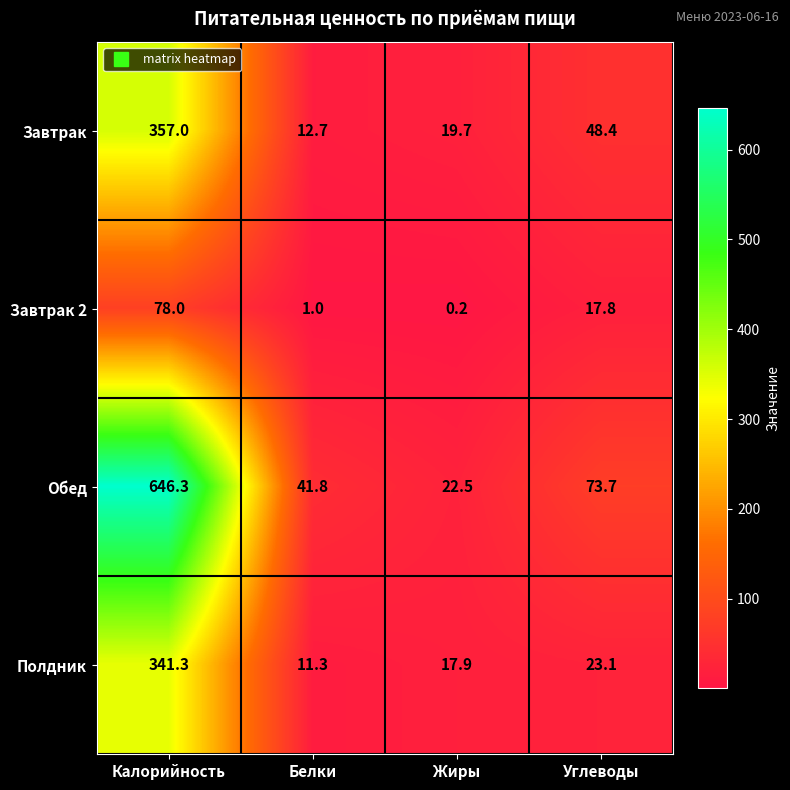

At how many categories does at least one series exceed 53?

2